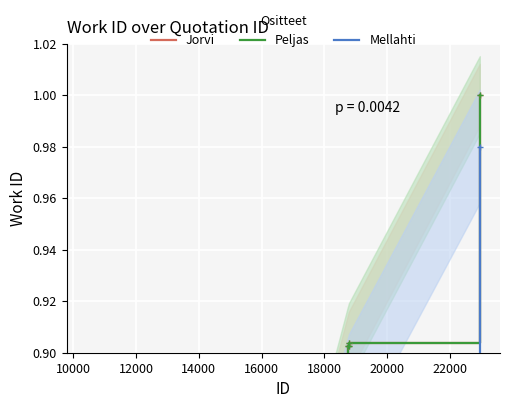

What value does the Jorvi series have at 10000?

0.5